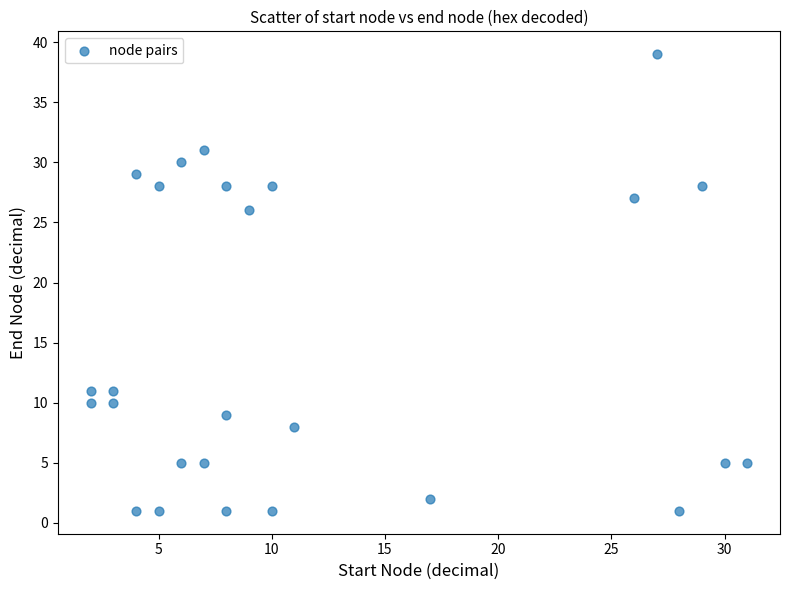

What is the range of Y values (max minus min)?

38